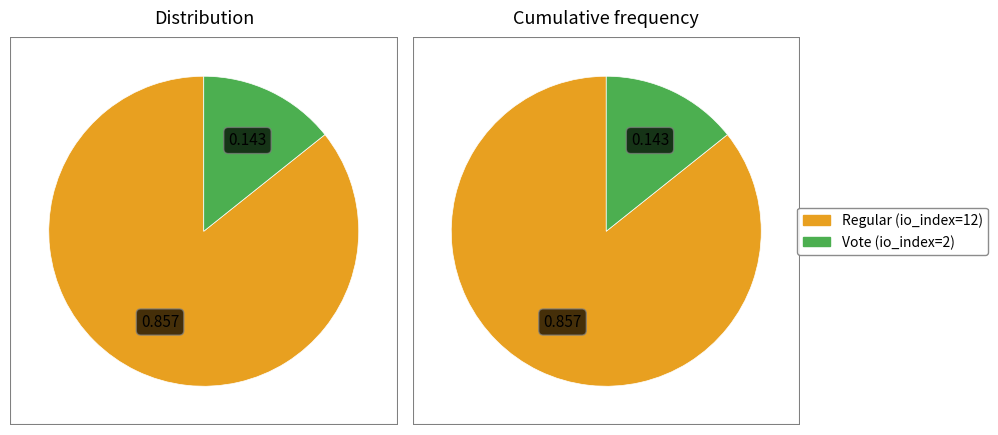

To the nearest percent, what is the difference between the Vote (io_index=2) and Regular (io_index=12) slice percentages?

71%